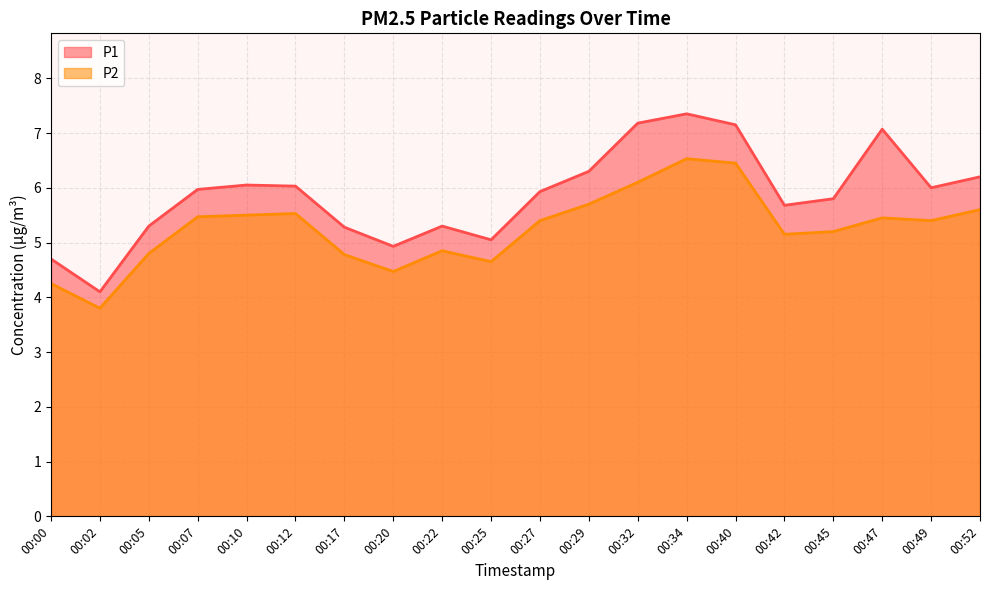

How many lines are shown in the chart?

2